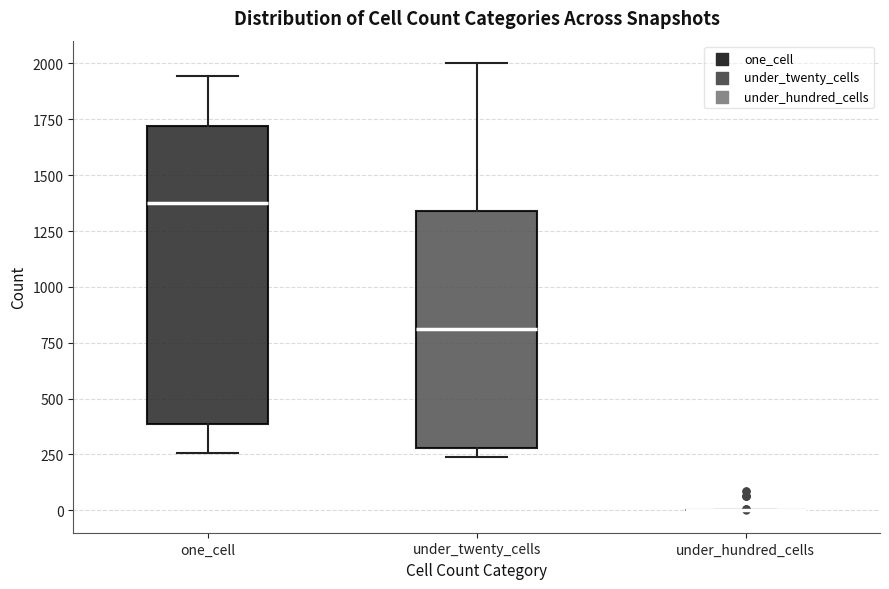

Reading left to right, read every box against the y-axis: the position of its median line, the range the box covers, and the ends of its whiskers. The values are not printed on the chart, so give them approximately, as read against the axis.

one_cell: median 1400, box 400 to 1700, whiskers 250 to 1950
under_twenty_cells: median 800, box 300 to 1350, whiskers 250 to 2000
under_hundred_cells: box collapsed to a line at 0, whiskers 0 to 0